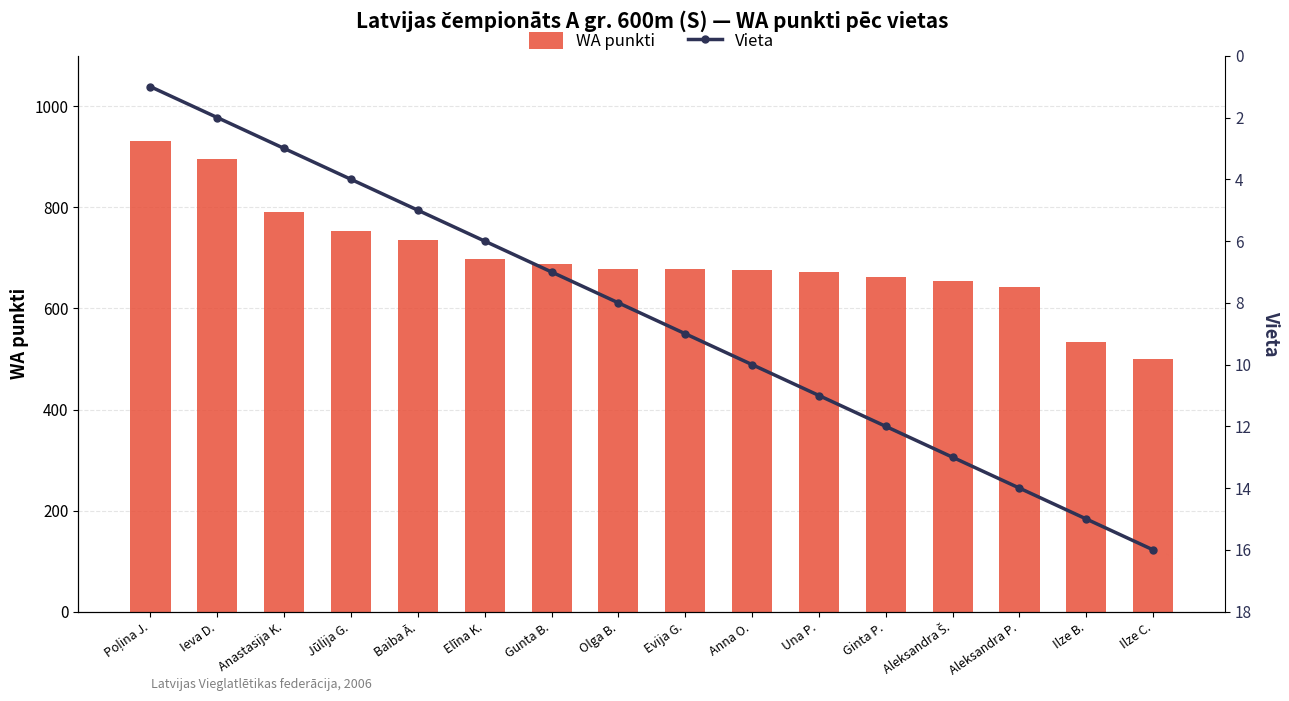

Is it true that WA punkti equals 655 at Aleksandra Š.?

True